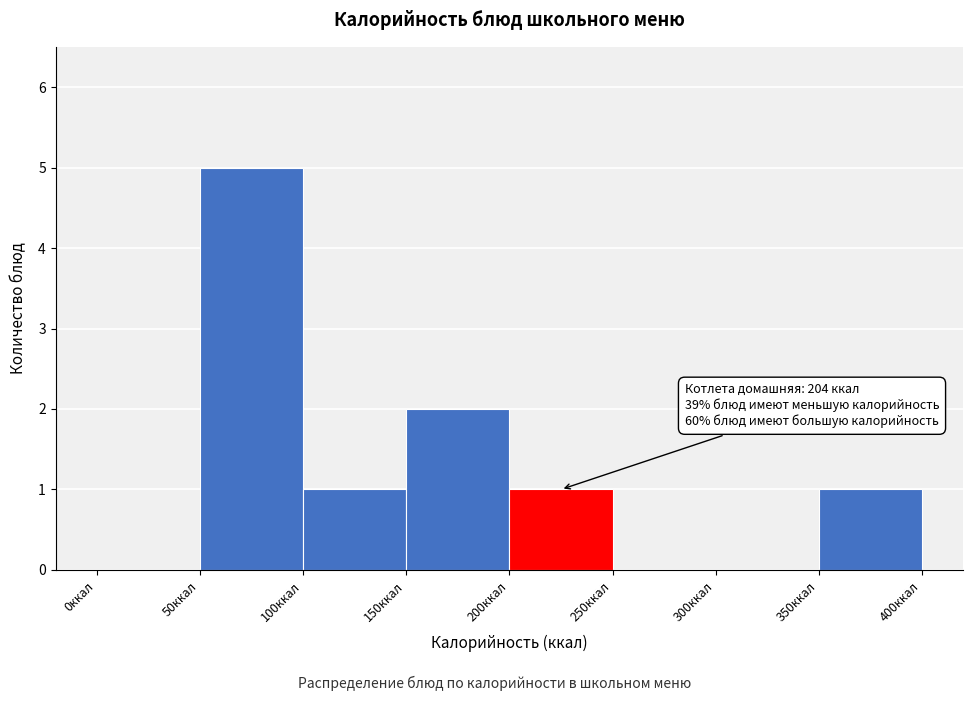

Which range on the x-axis has the tallest bar?

50 to 100